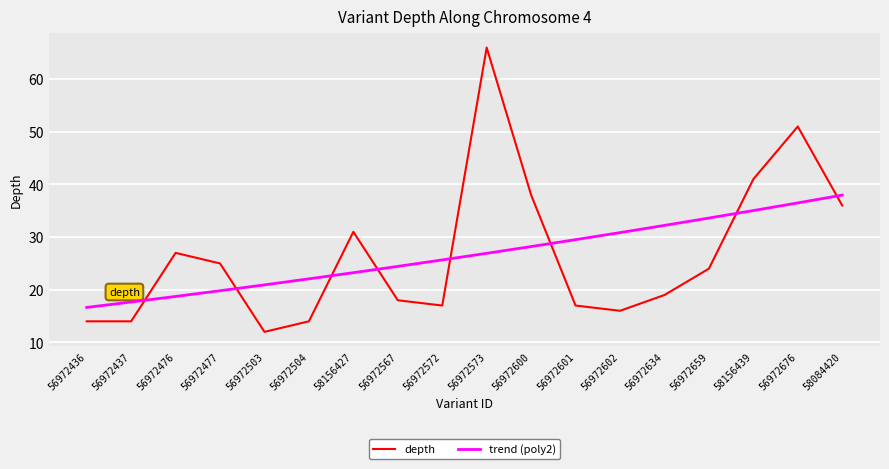

Is it true that trend (poly2) equals 31.1 at 56972504?

False